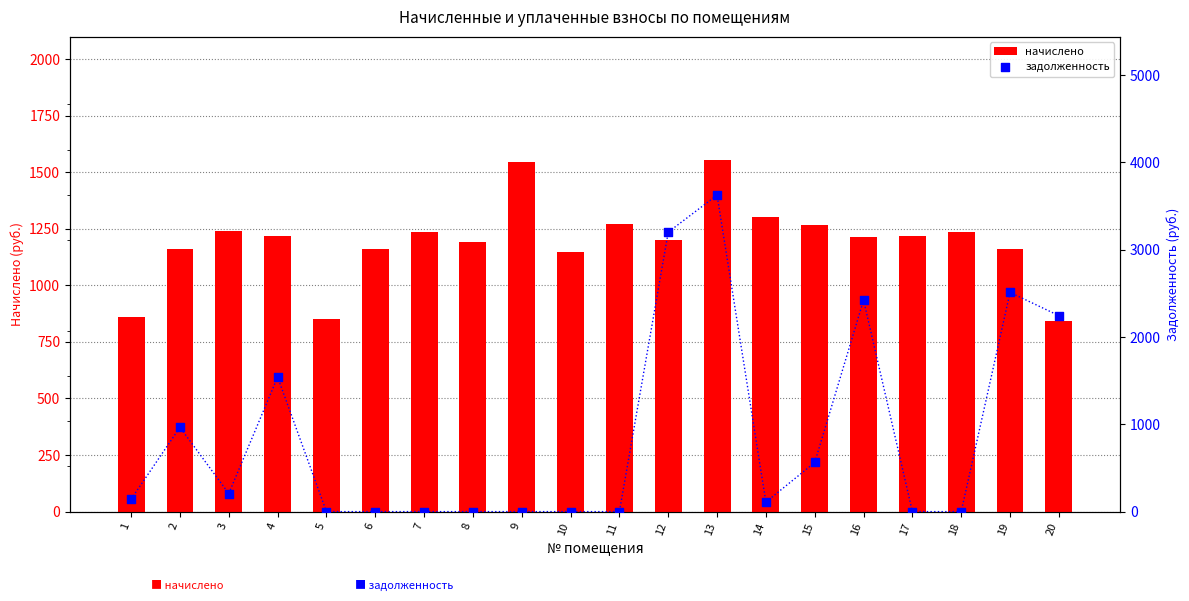

At which category is the sum across all series the highest?

13